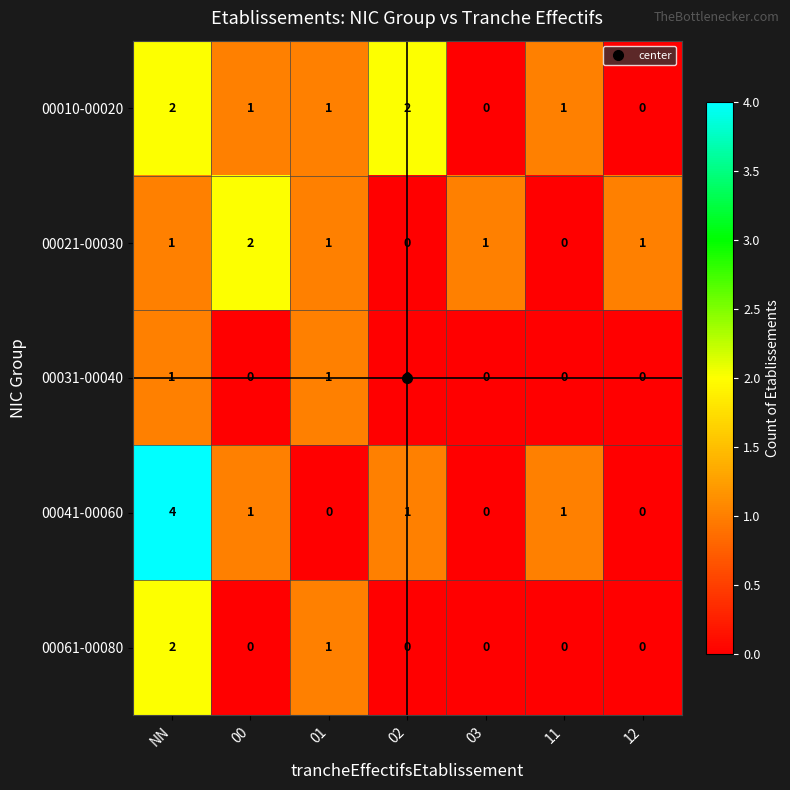

Which series has the widest spread of values?

00041-00060